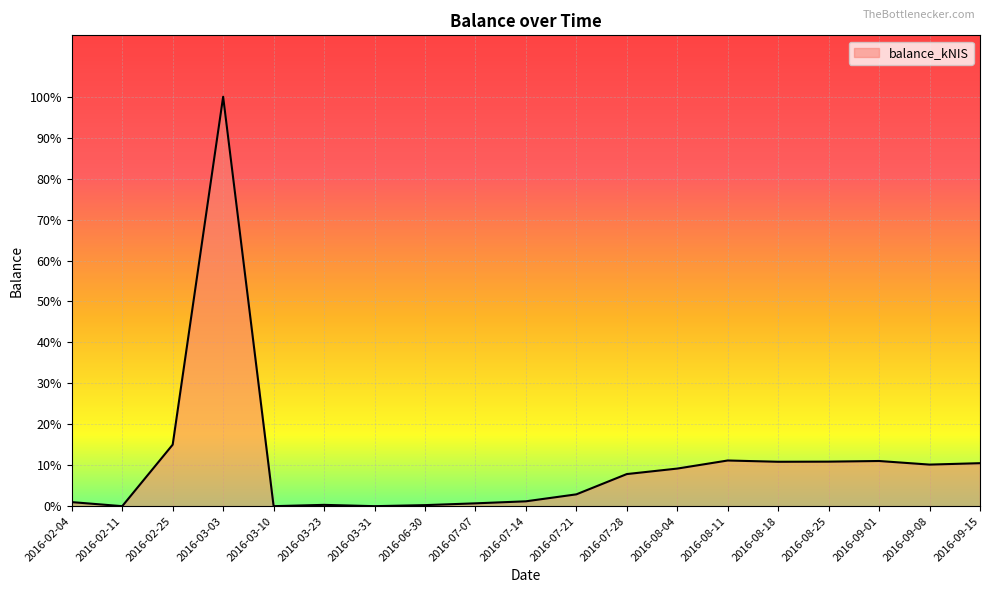

At which category does the data reach its first local peak?

2016-03-03